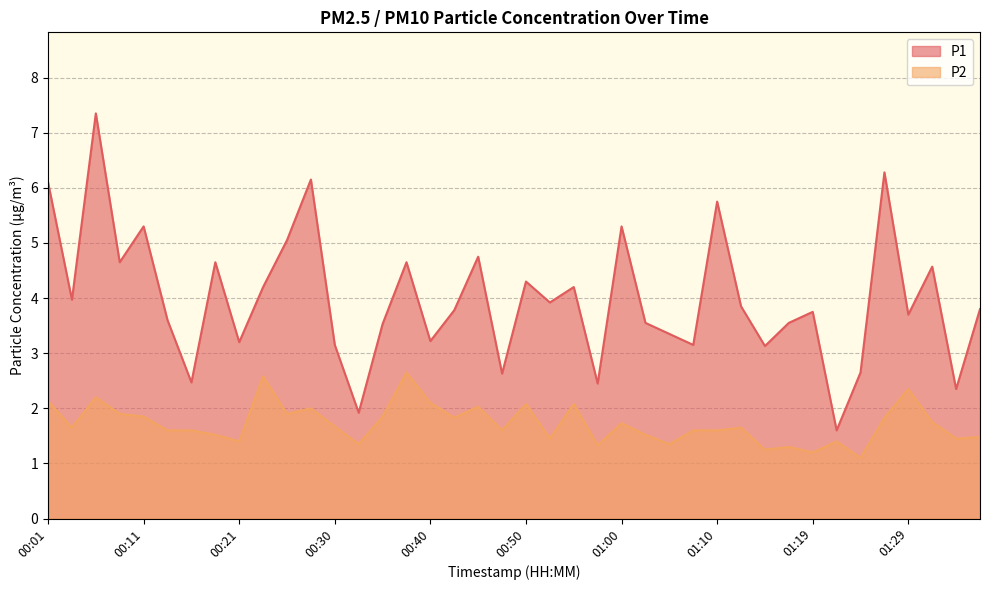

What is the value of the P1 point at the 1st from the left?

6.1